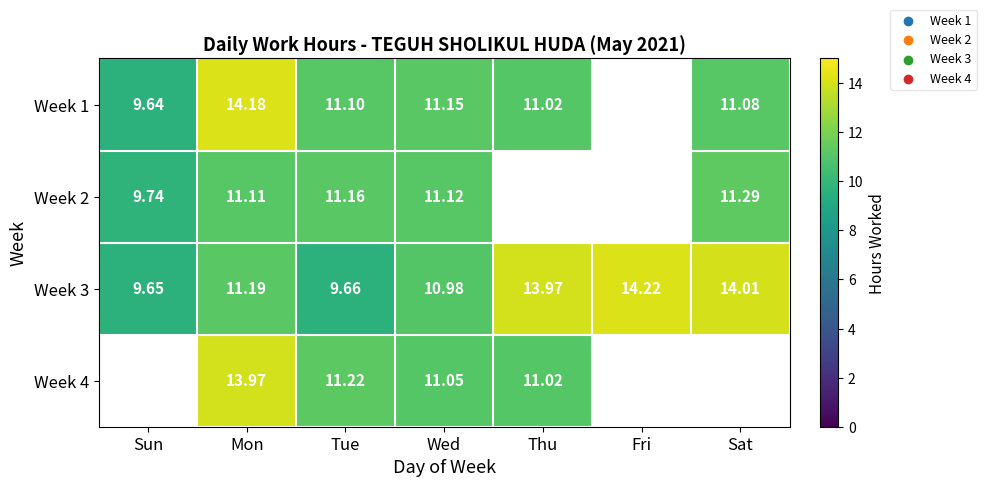

True or false: Week 2 has a value of 2.4 at Mon.

False